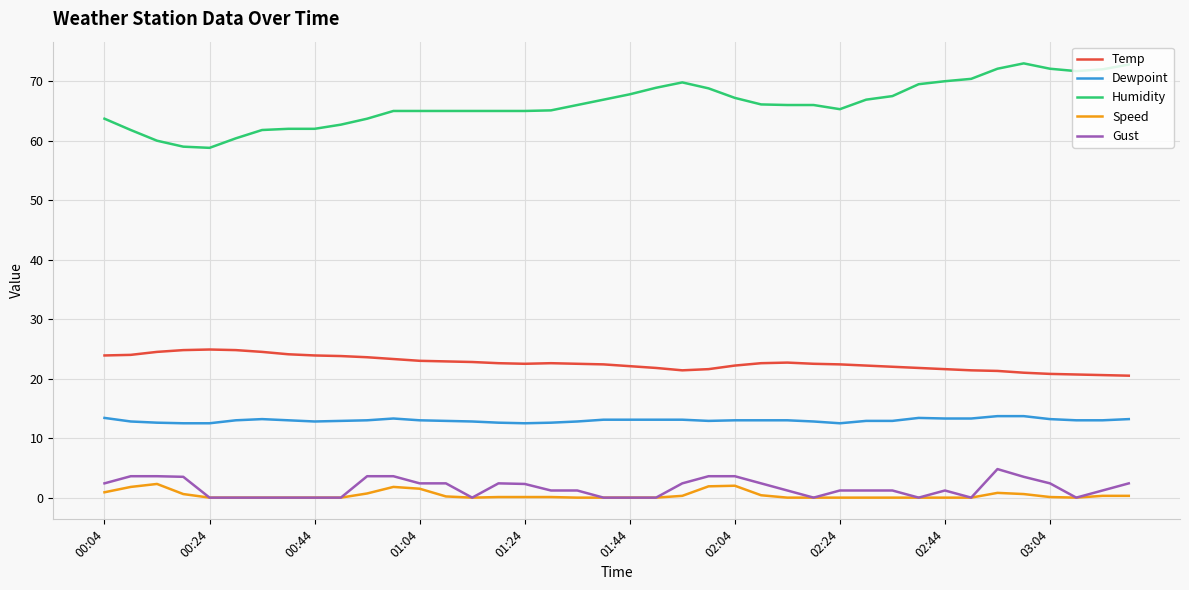

True or false: Gust and Temp intersect in this chart.

False